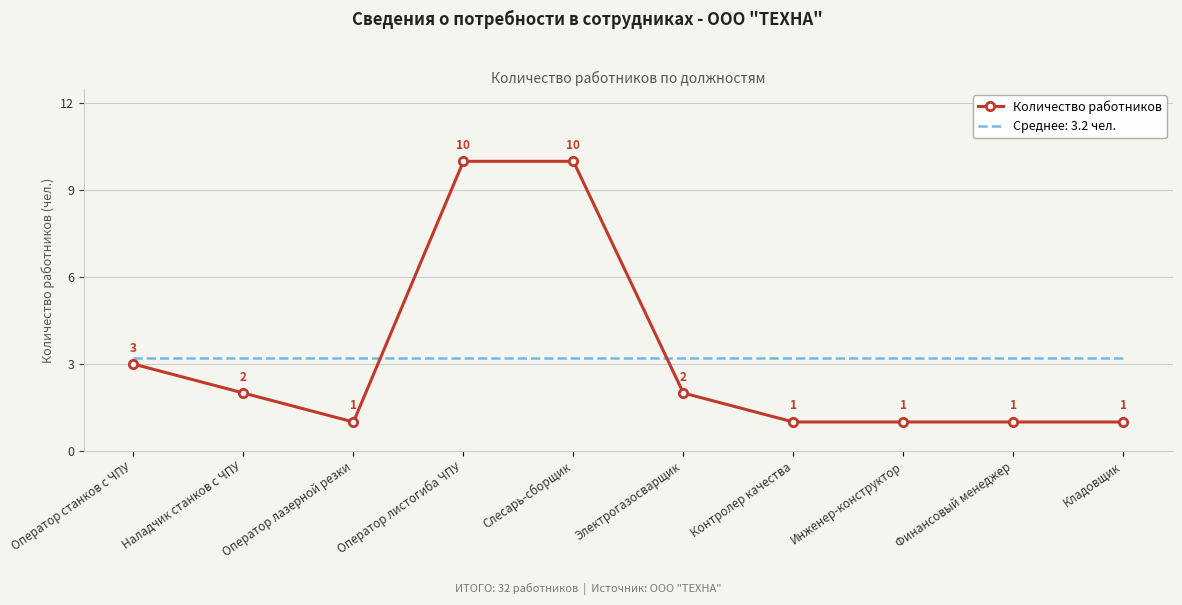

What is the highest value of the Среднее: 3.2 чел. series?

3.2